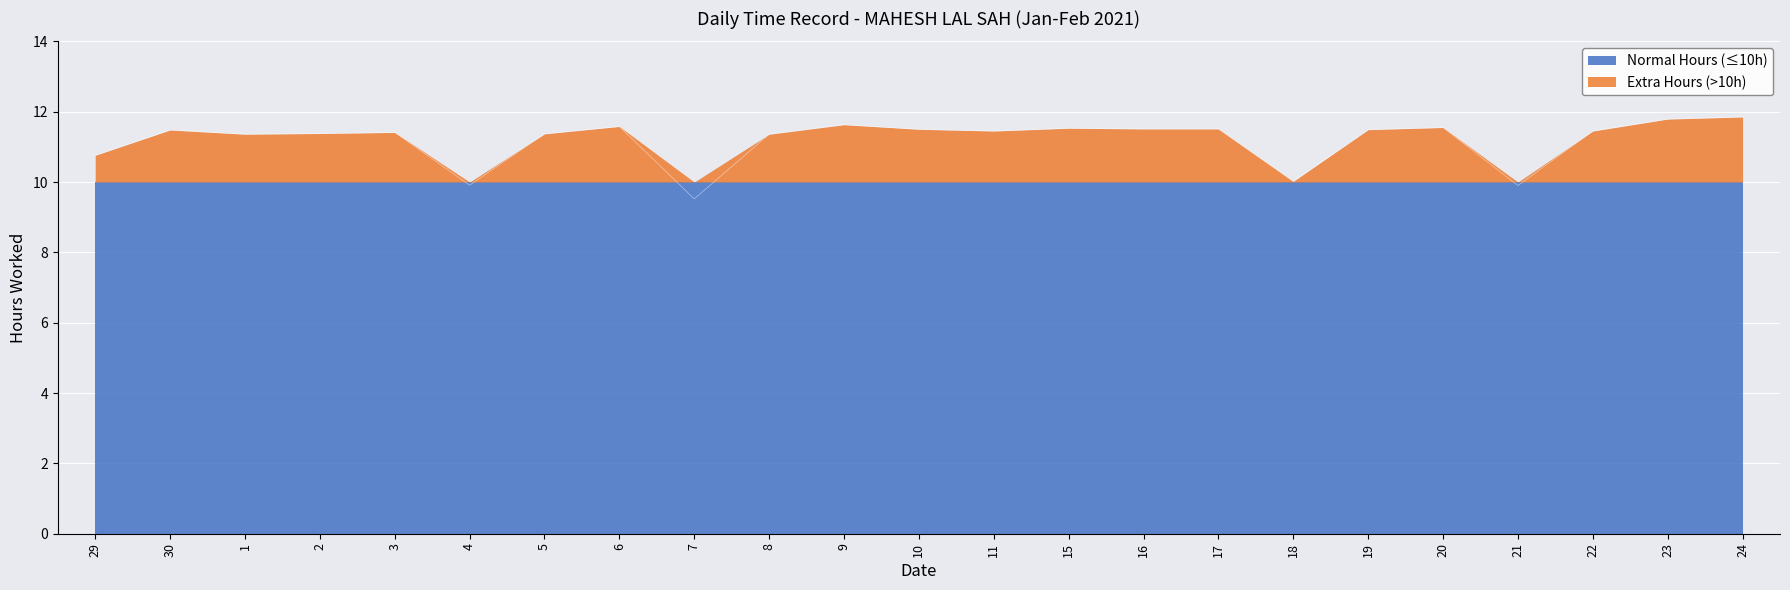

What is the smallest value displayed?

9.5